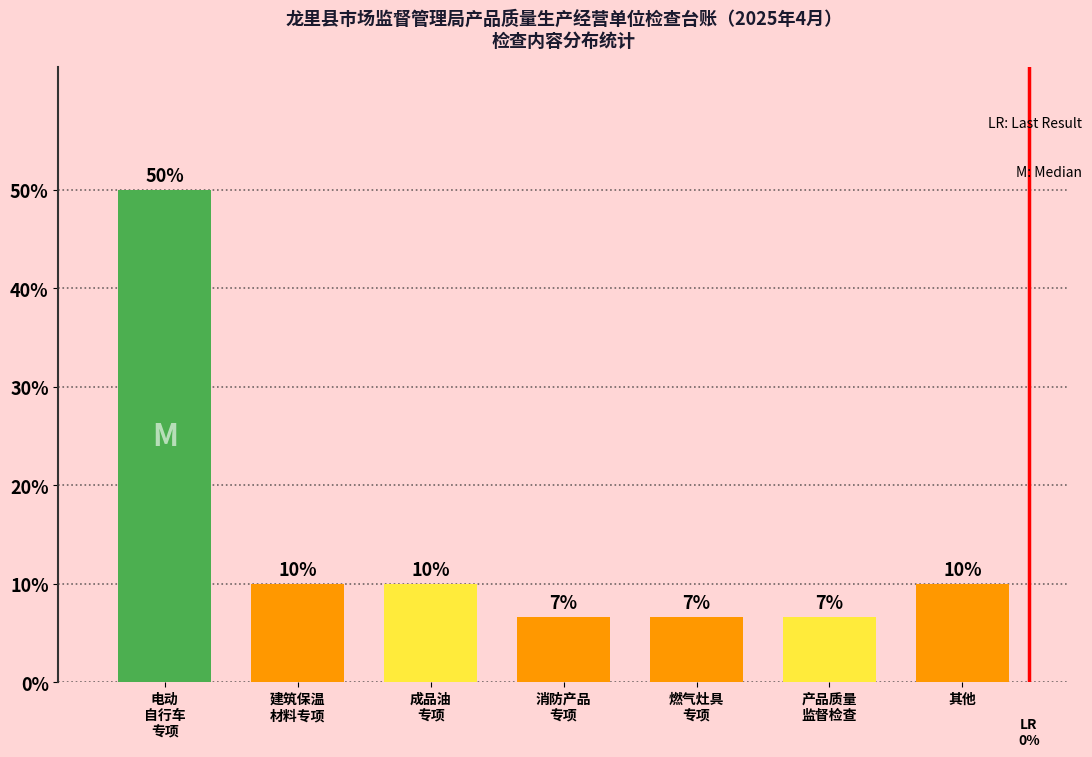

What is the label of the 2nd bar from the left?

建筑保温
材料专项